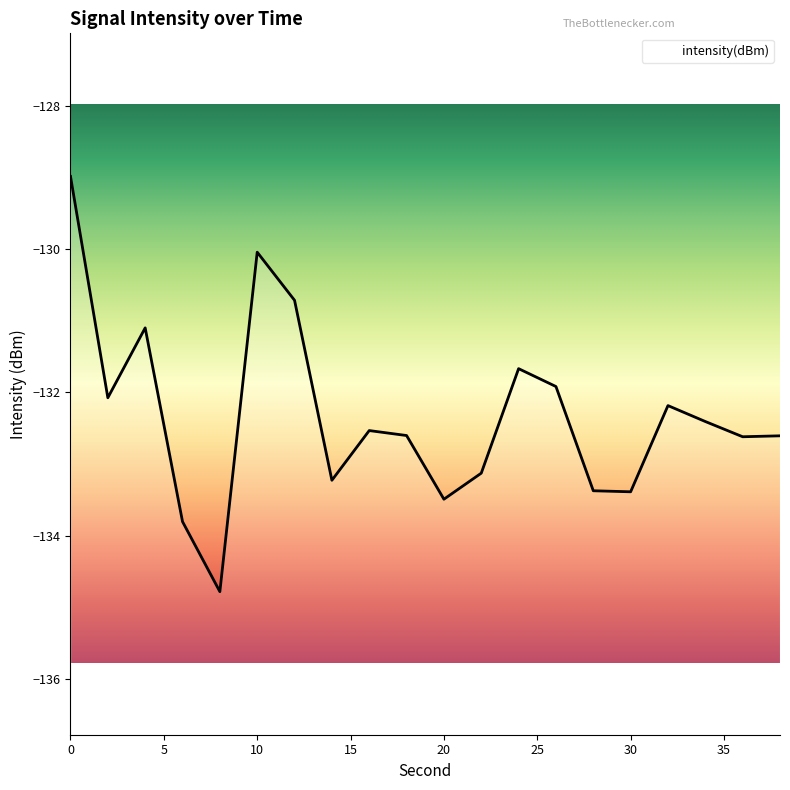

The value at 0 is -81.9. True or false?

False